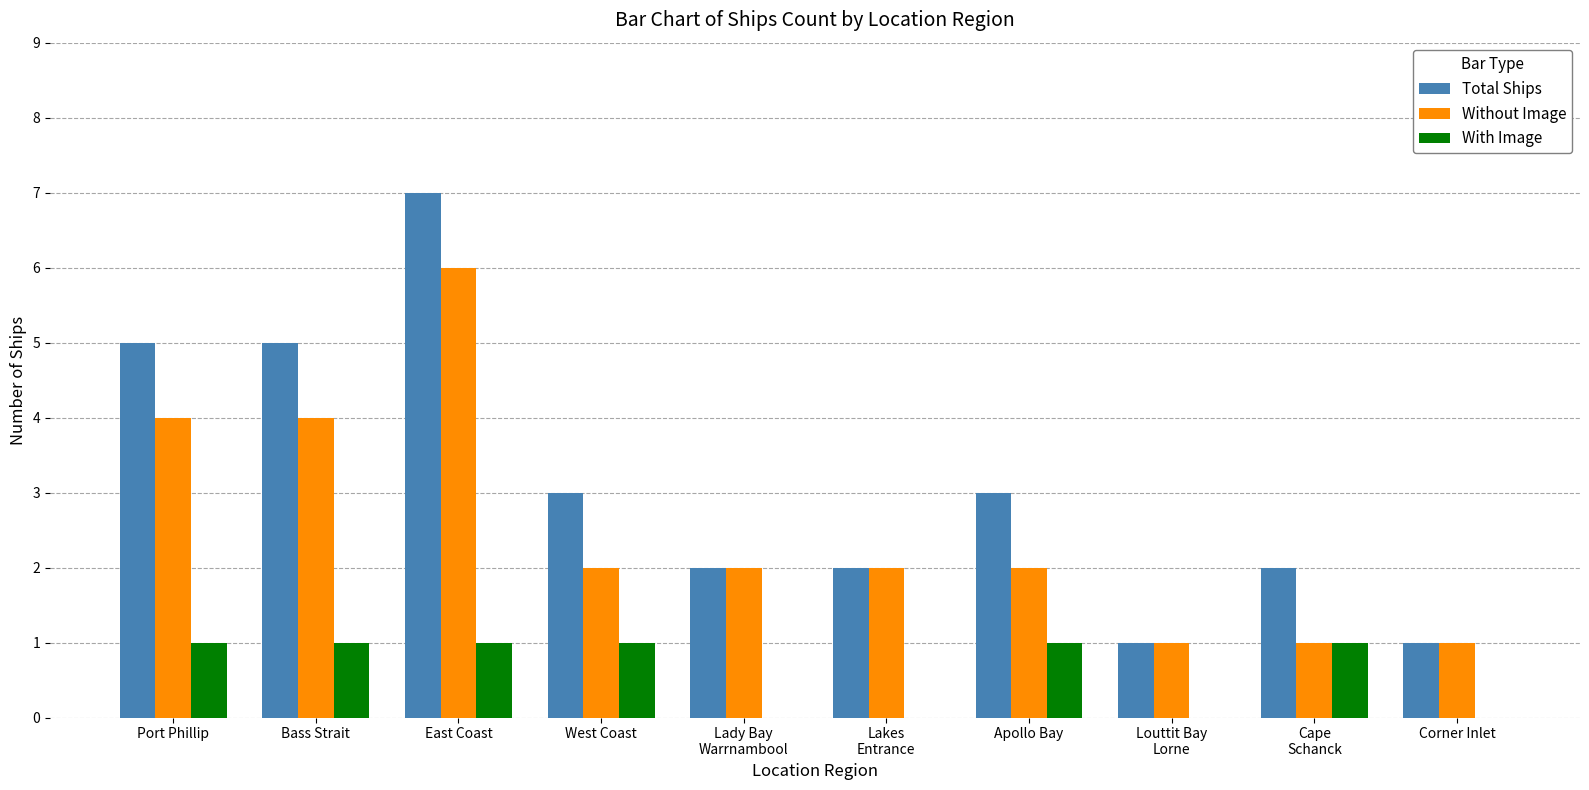

Reading right to left, transcribe all the data shown in this chart.

Total Ships: Corner Inlet=1	Cape
Schanck=2	Louttit Bay
Lorne=1	Apollo Bay=3	Lakes
Entrance=2	Lady Bay
Warrnambool=2	West Coast=3	East Coast=7	Bass Strait=5	Port Phillip=5
Without Image: Corner Inlet=1	Cape
Schanck=1	Louttit Bay
Lorne=1	Apollo Bay=2	Lakes
Entrance=2	Lady Bay
Warrnambool=2	West Coast=2	East Coast=6	Bass Strait=4	Port Phillip=4
With Image: Corner Inlet=0	Cape
Schanck=1	Louttit Bay
Lorne=0	Apollo Bay=1	Lakes
Entrance=0	Lady Bay
Warrnambool=0	West Coast=1	East Coast=1	Bass Strait=1	Port Phillip=1